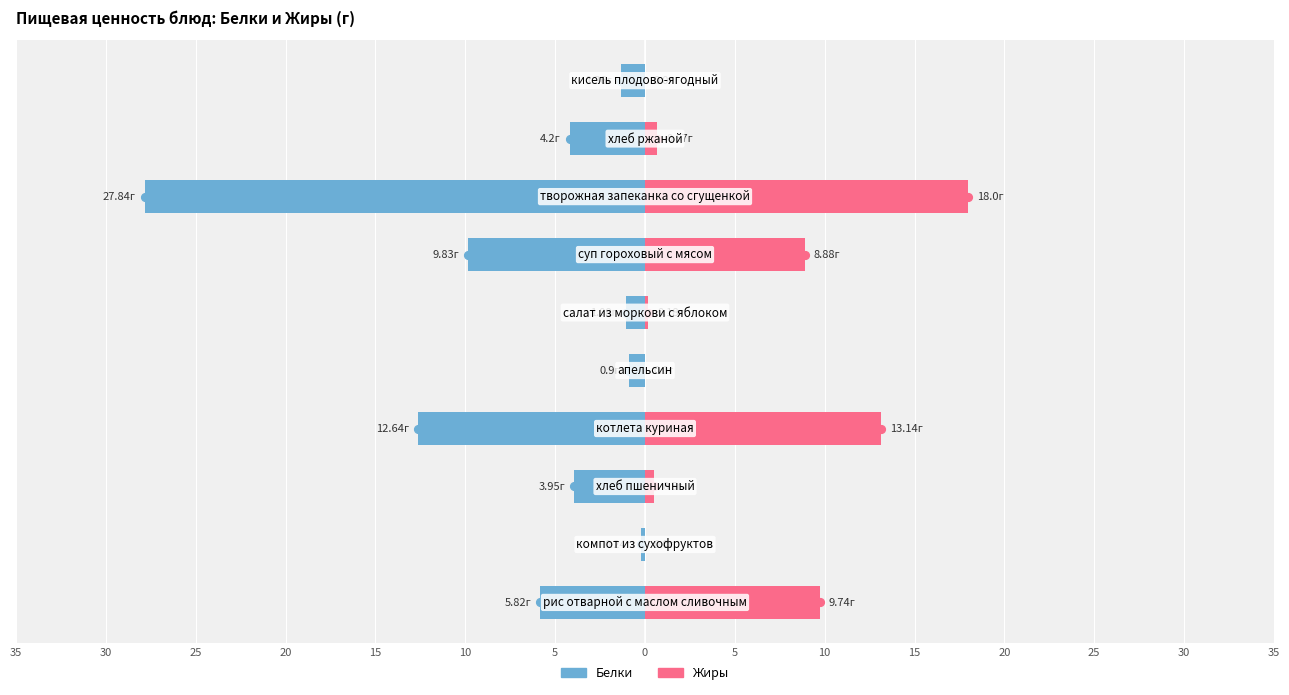

Between 30 and 15, which series saw the biggest shift?

Белки